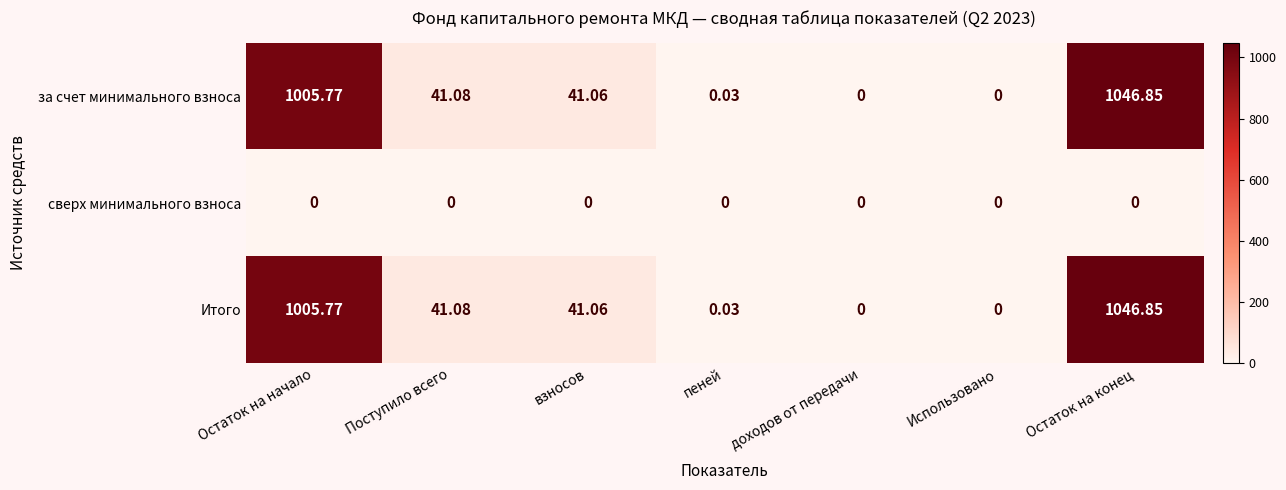

Which category has the highest value across all series?

Остаток на конец